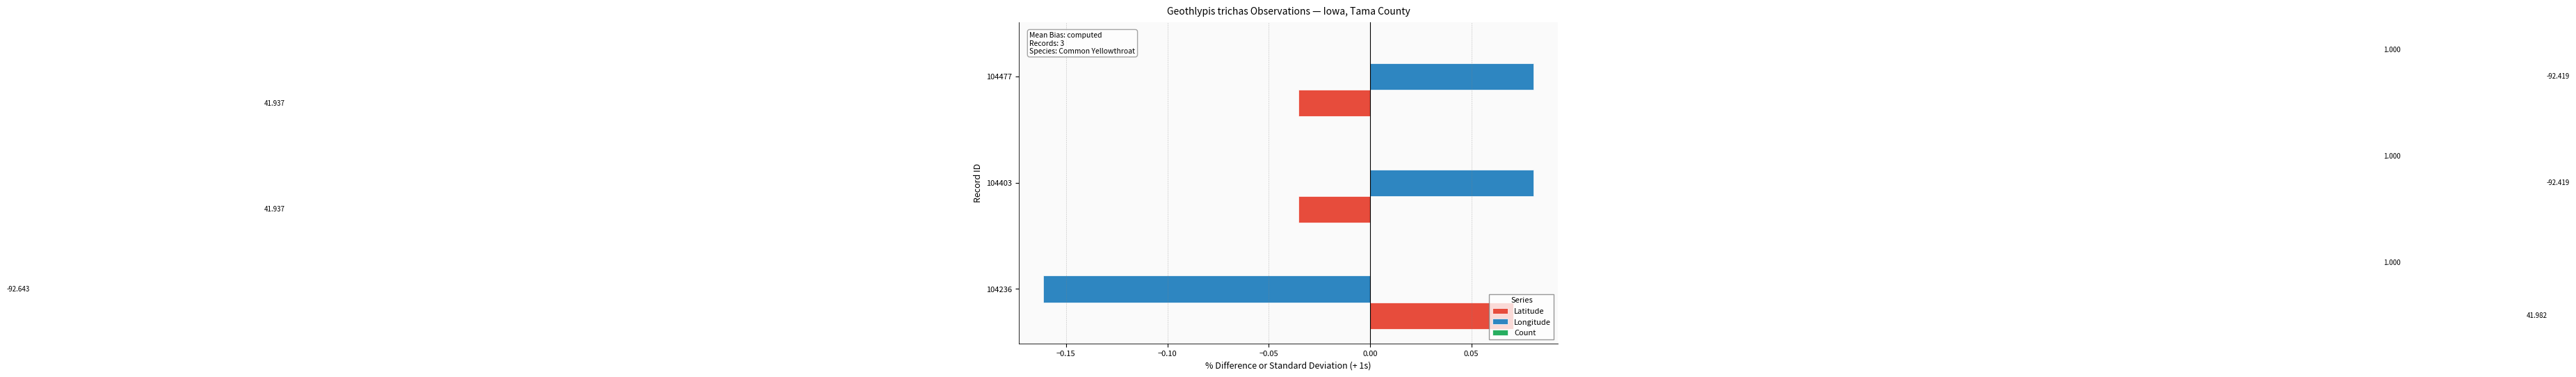

How many data points in Latitude are less than 0?

2